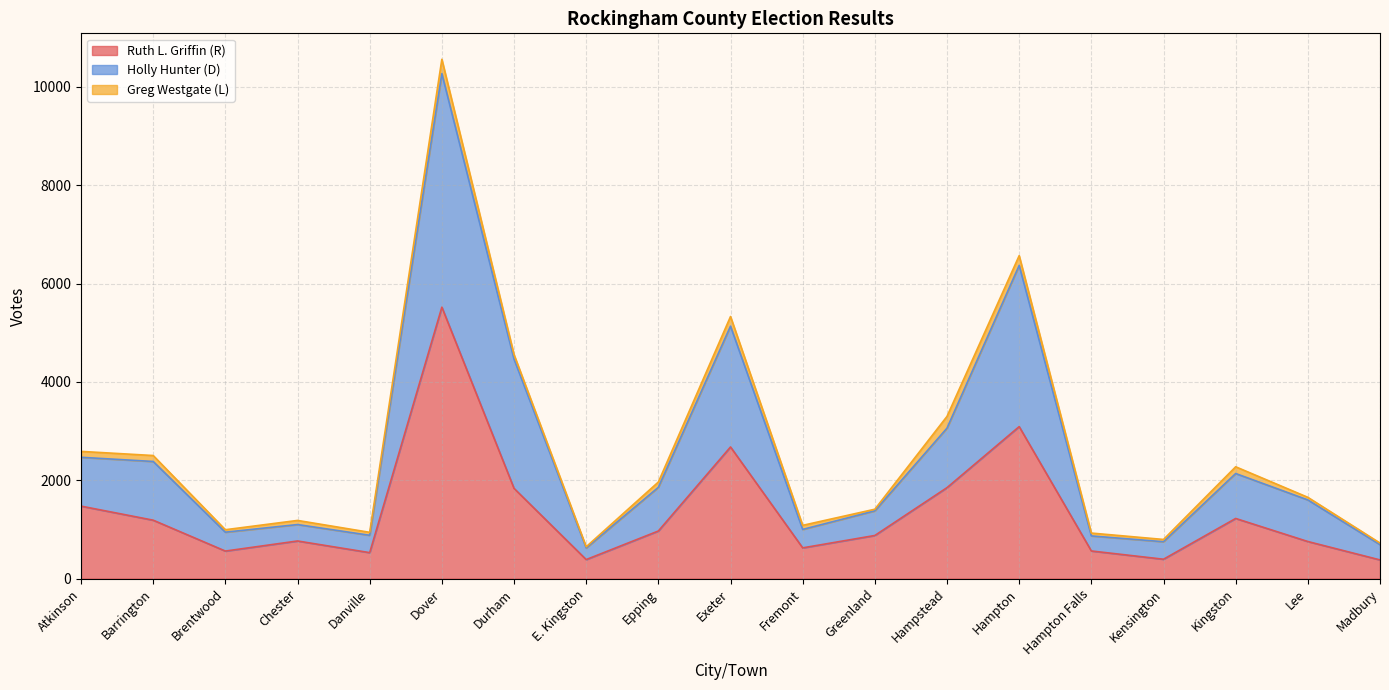

What is the minimum value for Ruth L. Griffin (R)?

380